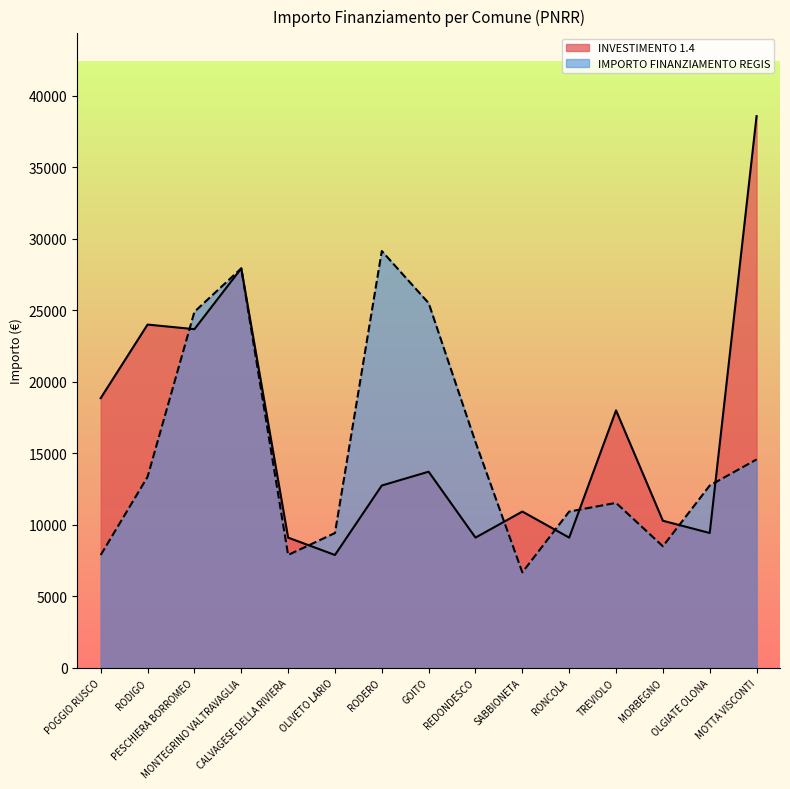

Is the value of IMPORTO FINANZIAMENTO REGIS at GOITO greater than the value of INVESTIMENTO 1.4 at MOTTA VISCONTI?

No